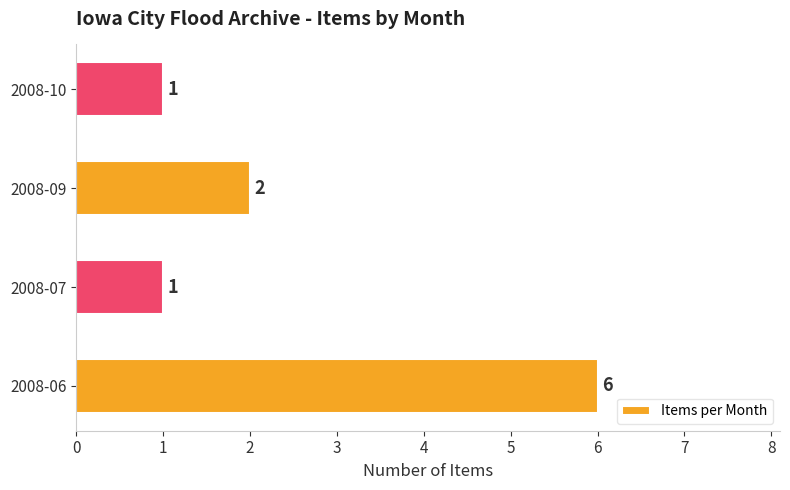

What is the difference between the maximum and minimum values?

5